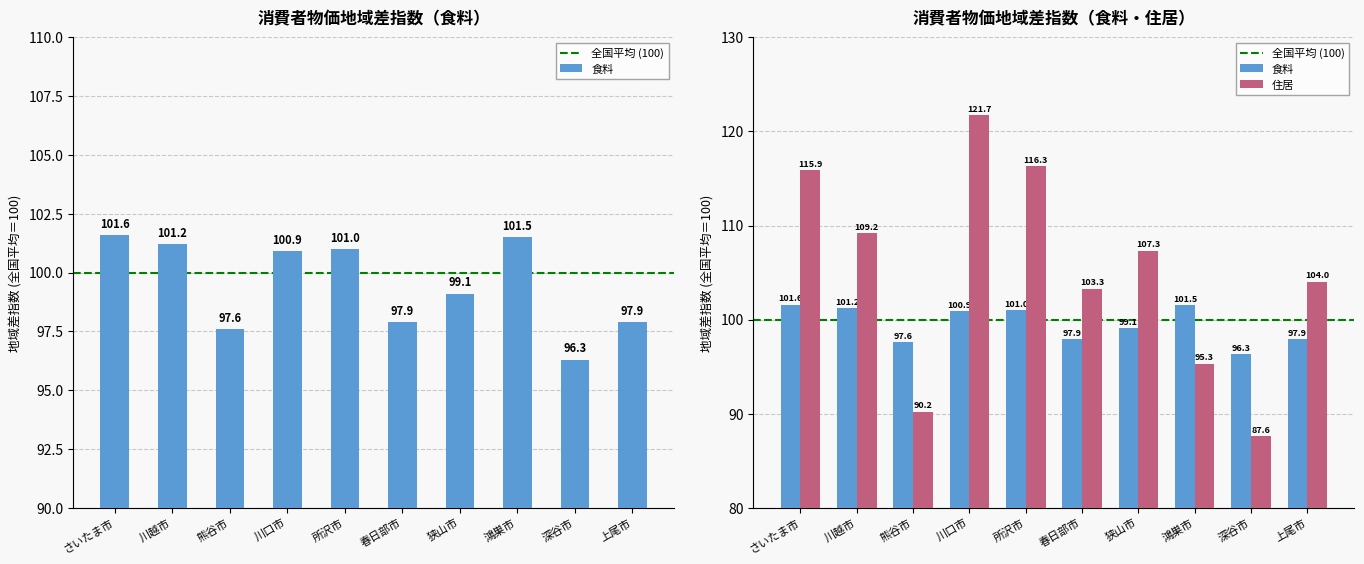

Are the bars horizontal?

No